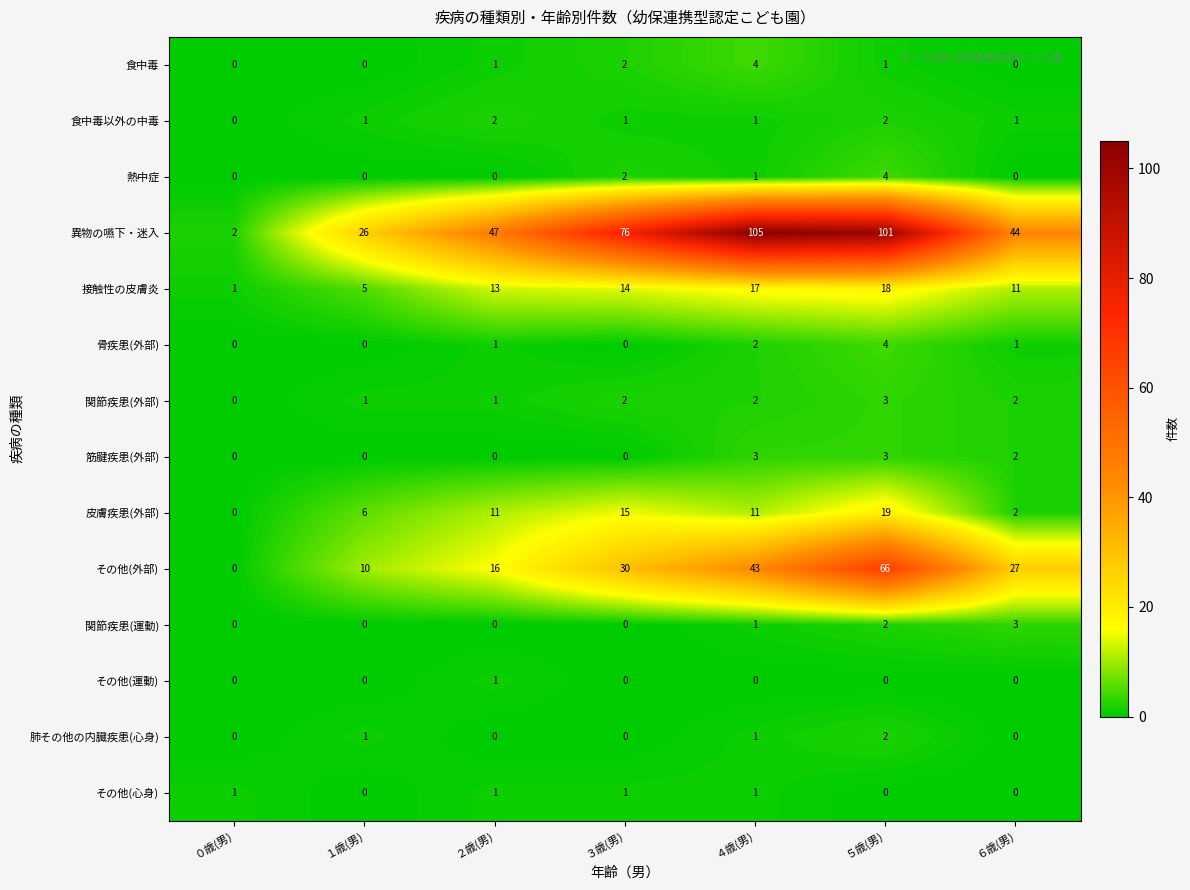

What is the difference between the maximum and second lowest values in the 関節疾患(運動) series?

3